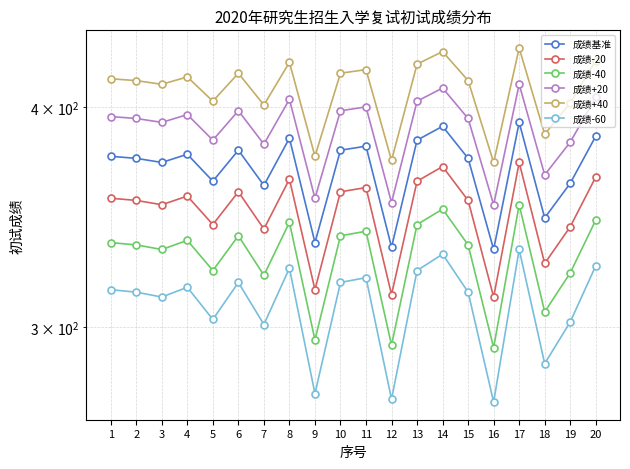

At 1, list the series in order from smallest to largest.

成绩-60, 成绩-40, 成绩-20, 成绩基准, 成绩+20, 成绩+40